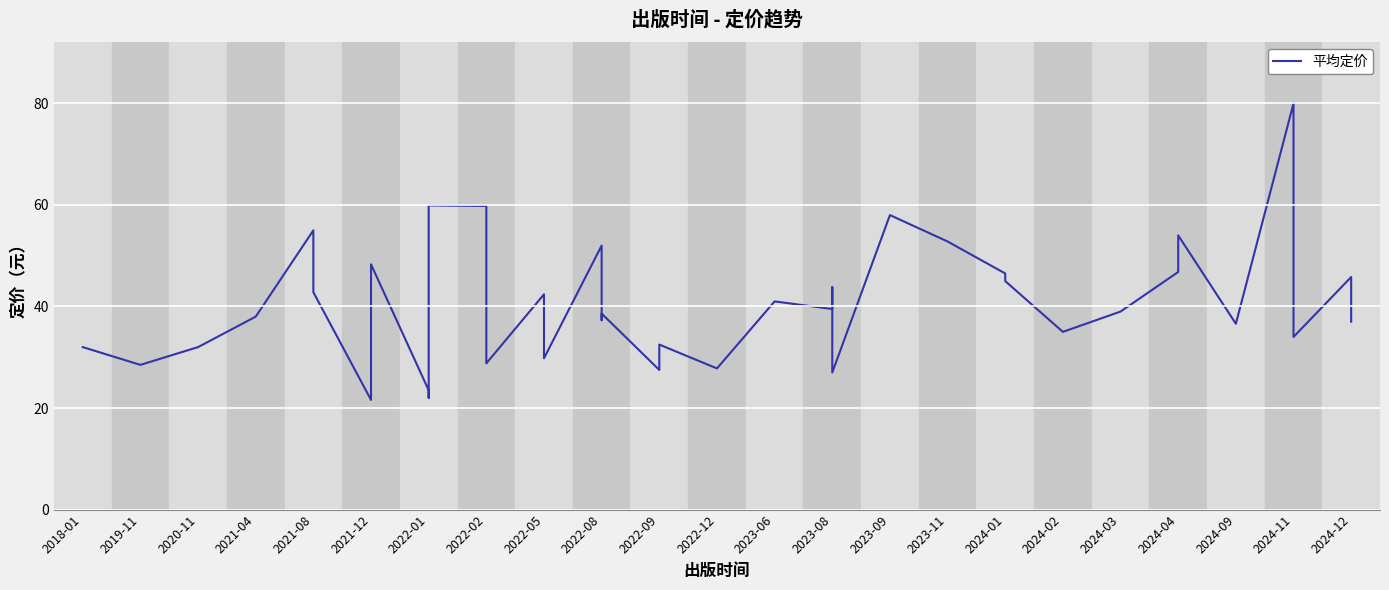

How many values are below 39?

19